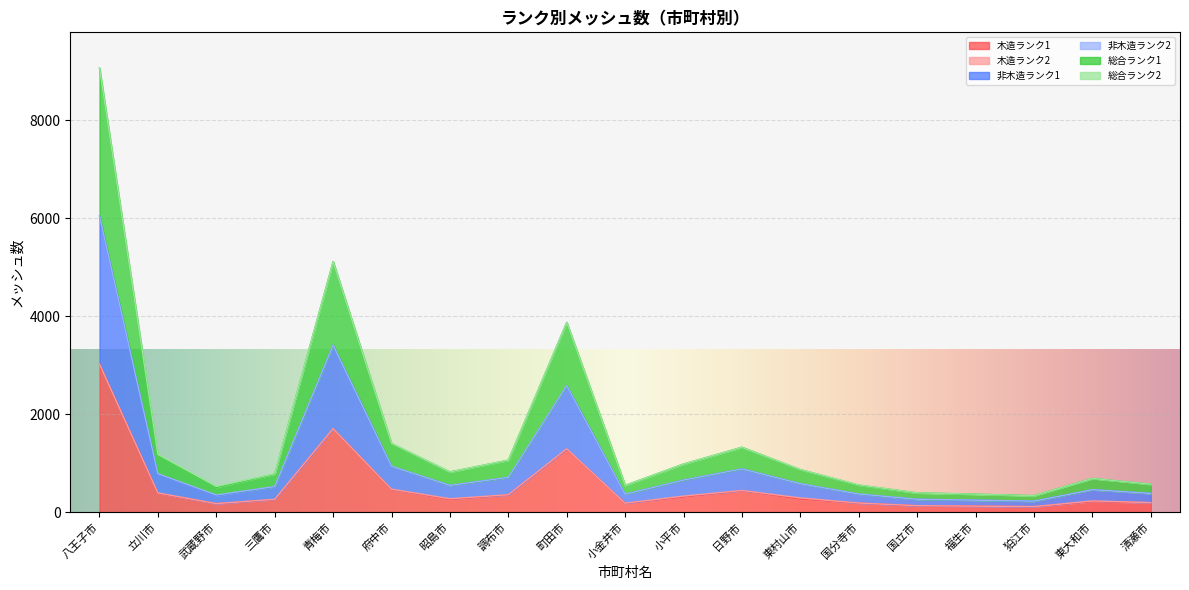

True or false: 木造ランク1 has a value of 217 at 東大和市.

True